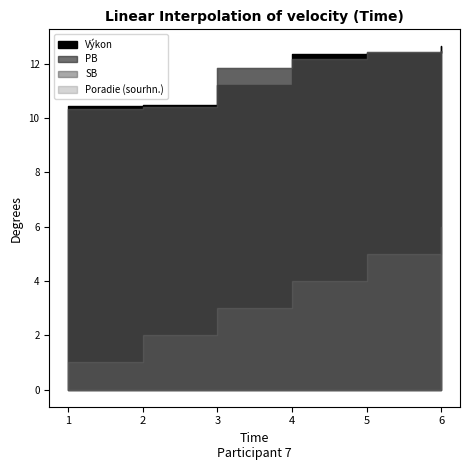

Rank the series by their maximum value, from lowest to highest.

Poradie (sourhn.), PB, SB, Výkon